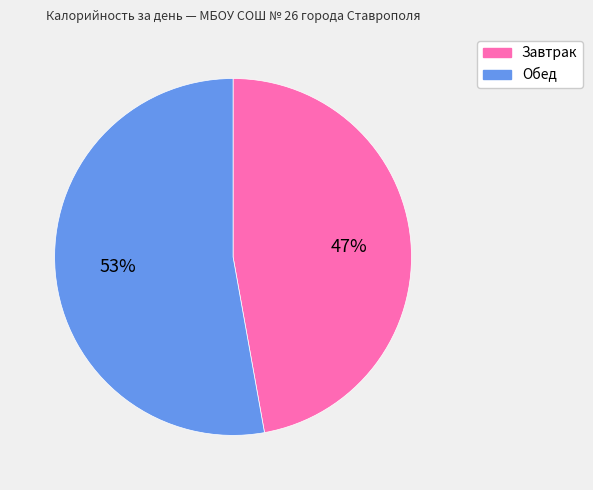

To the nearest percent, what is the difference between the largest and smallest slice percentages?

6%